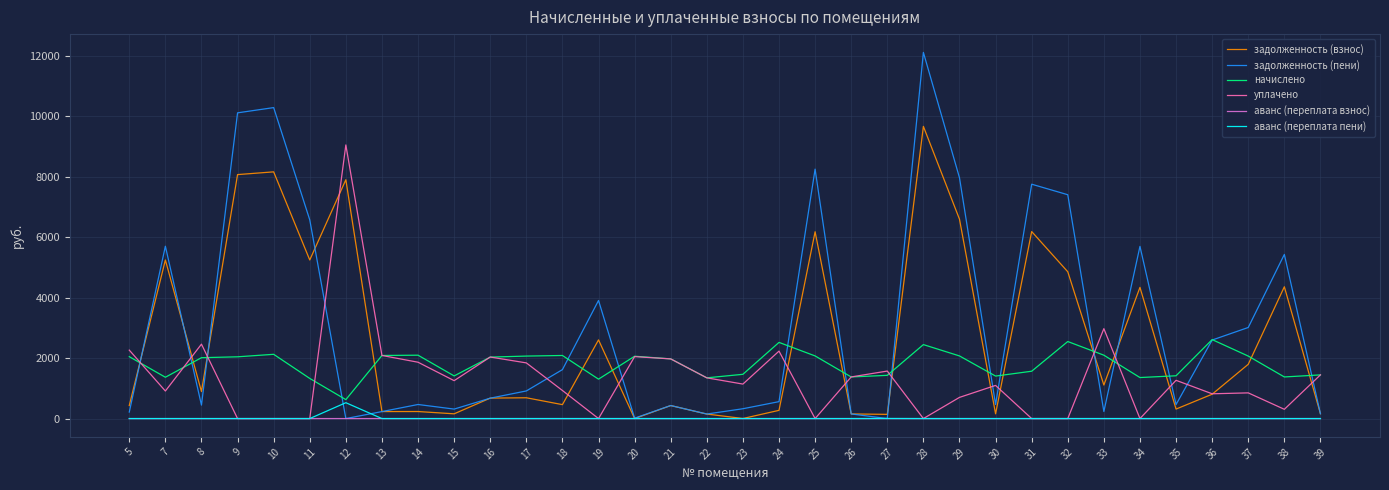

Count the number of categories in the chart.

34